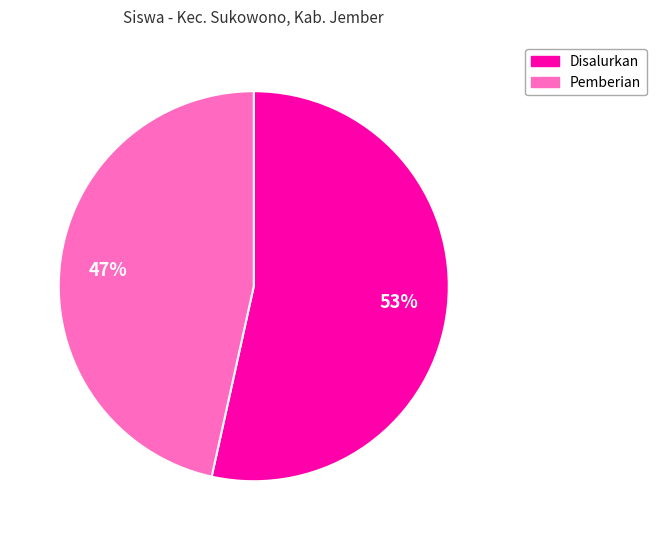

How many slices are in this pie chart?

2